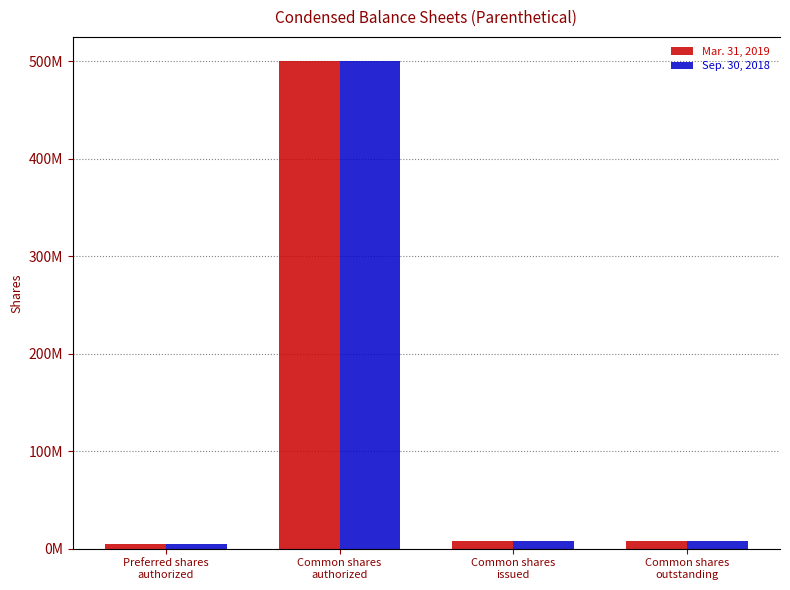

At which category is the sum across all series the highest?

Common shares
authorized